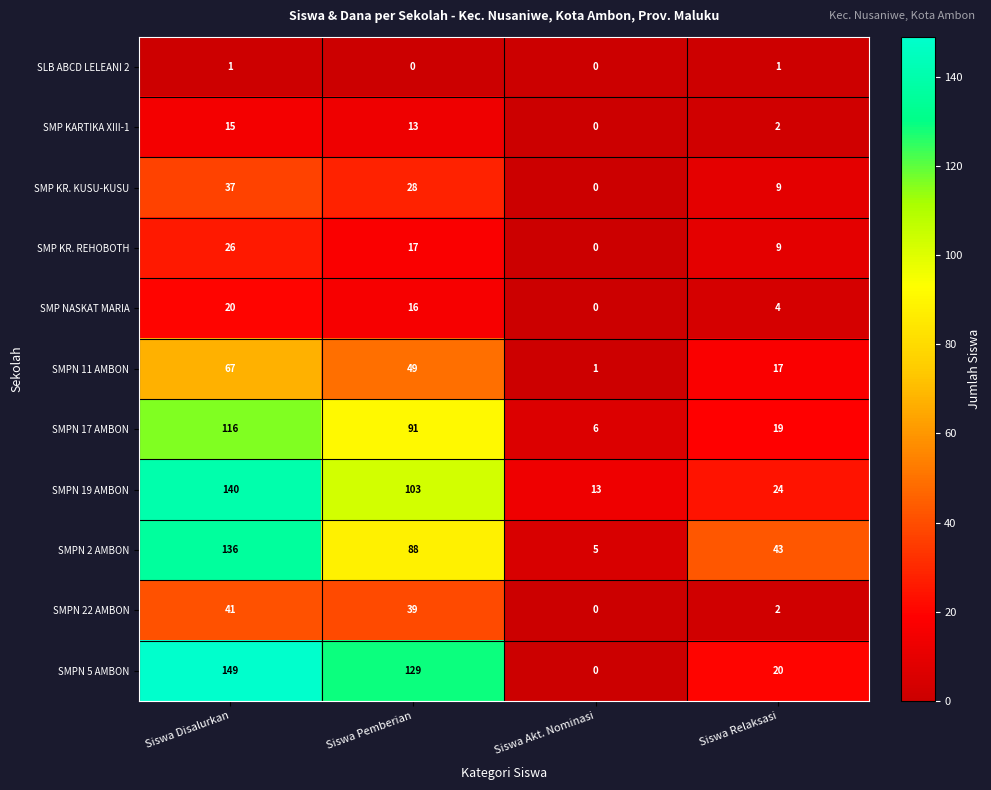

The SMPN 5 AMBON series shows 129 at Siswa Pemberian. True or false?

True